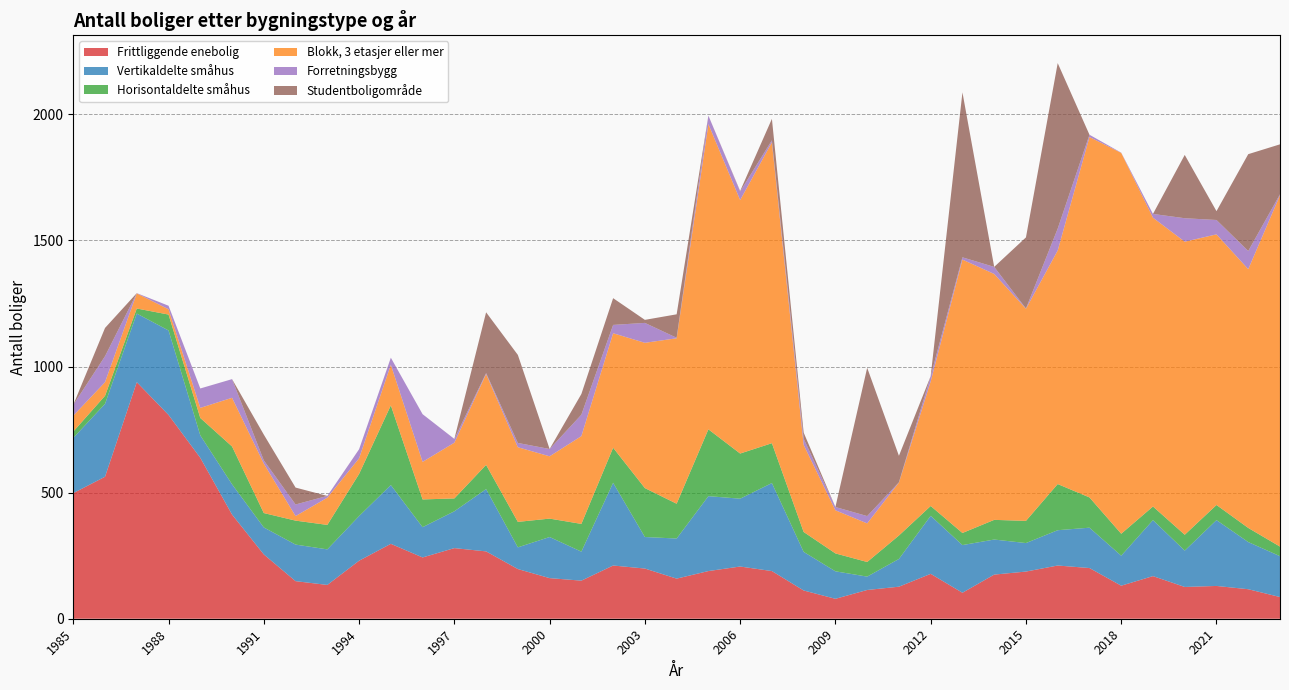

Reading left to right, what are all the values shown in this chart?

Frittliggende enebolig: 1985=498	1986=563	1987=938	1988=808	1989=638	1990=413	1991=255	1992=149	1993=134	1994=230	1995=297	1996=243	1997=280	1998=267	1999=197	2000=161	2001=151	2002=211	2003=199	2004=159	2005=189	2006=207	2007=189	2008=112	2009=79	2010=114	2011=127	2012=178	2013=103	2014=175	2015=187	2016=211	2017=201	2018=131	2019=169	2020=126	2021=130	2022=117	2023=86
Vertikaldelte småhus: 1985=219	1986=289	1987=272	1988=335	1989=89	1990=120	1991=107	1992=145	1993=141	1994=177	1995=233	1996=120	1997=146	1998=247	1999=86	2000=163	2001=115	2002=328	2003=125	2004=159	2005=297	2006=269	2007=349	2008=153	2009=109	2010=53	2011=110	2012=230	2013=189	2014=139	2015=113	2016=140	2017=160	2018=119	2019=222	2020=144	2021=261	2022=187	2023=162
Horisontaldelte småhus: 1985=25	1986=32	1987=20	1988=63	1989=69	1990=150	1991=57	1992=95	1993=97	1994=167	1995=316	1996=110	1997=51	1998=96	1999=101	2000=73	2001=110	2002=139	2003=194	2004=138	2005=265	2006=179	2007=158	2008=79	2009=71	2010=58	2011=93	2012=39	2013=48	2014=78	2015=88	2016=183	2017=120	2018=87	2019=54	2020=63	2021=60	2022=56	2023=38
Blokk, 3 etasjer eller mer: 1985=63	1986=54	1987=60	1988=21	1989=40	1990=193	1991=196	1992=18	1993=108	1994=62	1995=161	1996=149	1997=221	1998=360	1999=296	2000=247	2001=348	2002=454	2003=576	2004=656	2005=1210	2006=1005	2007=1193	2008=345	2009=171	2010=153	2011=210	2012=494	2013=1084	2014=975	2015=841	2016=926	2017=1429	2018=1510	2019=1145	2020=1162	2021=1073	2022=1026	2023=1393
Forretningsbygg: 1985=43	1986=103	1987=1	1988=14	1989=77	1990=74	1991=13	1992=46	1993=7	1994=36	1995=28	1996=189	1997=15	1998=4	1999=17	2000=29	2001=85	2002=33	2003=79	2004=2	2005=34	2006=34	2007=8	2008=25	2009=13	2010=29	2011=1	2012=21	2013=9	2014=28	2015=1	2016=87	2017=9	2018=1	2019=15	2020=93	2021=57	2022=72	2023=4
Studentboligområde: 1985=0	1986=112	1987=0	1988=0	1989=0	1990=0	1991=102	1992=67	1993=0	1994=0	1995=0	1996=0	1997=0	1998=241	1999=349	2000=0	2001=82	2002=106	2003=12	2004=93	2005=0	2006=2	2007=85	2008=24	2009=0	2010=588	2011=105	2012=0	2013=654	2014=0	2015=282	2016=656	2017=0	2018=0	2019=0	2020=251	2021=35	2022=384	2023=198